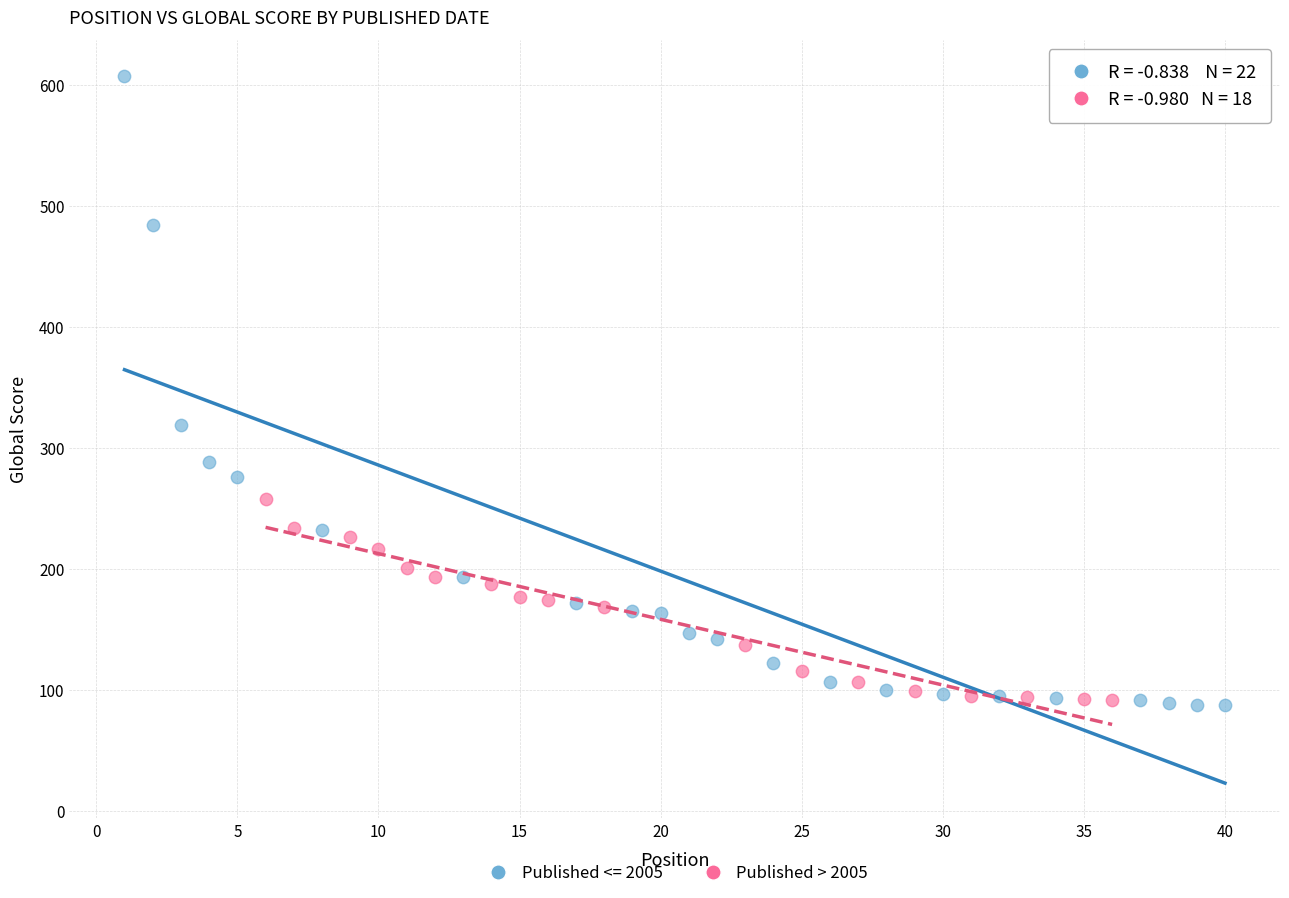

Which series has the largest Y range (max minus min)?

Published <= 2005